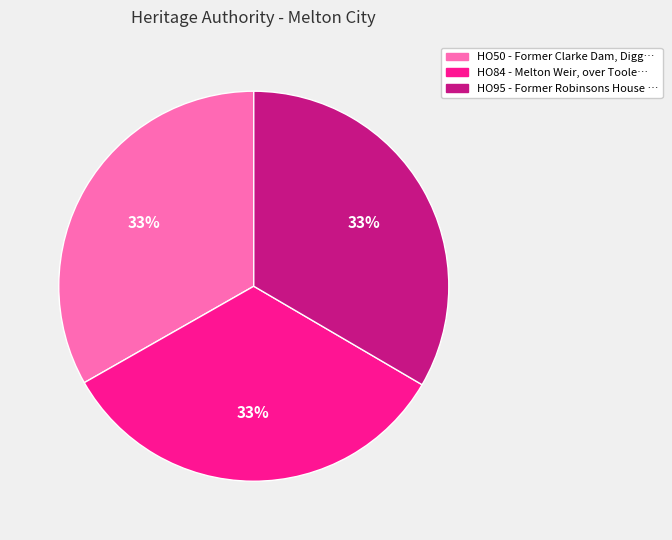

How many slices are in this pie chart?

3